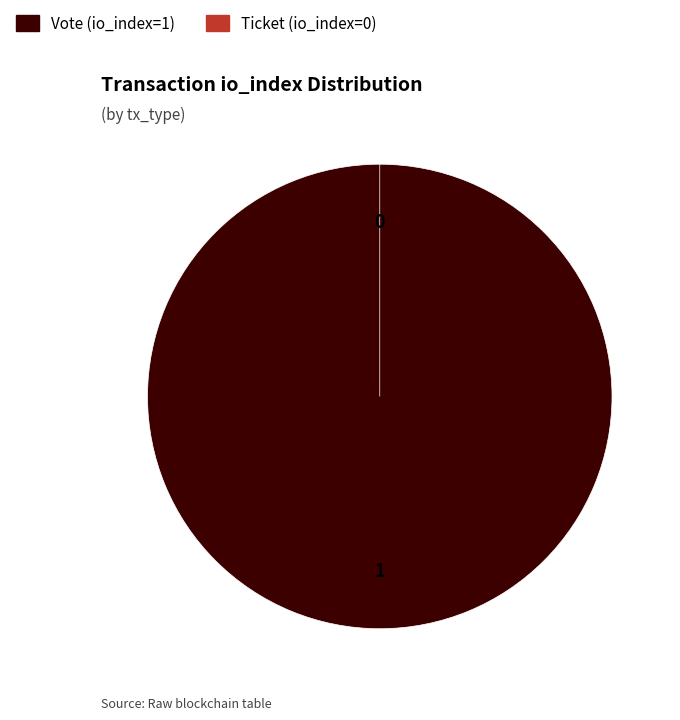

Rank the categories by value from highest to lowest.

Vote (io_index=1), Ticket (io_index=0)